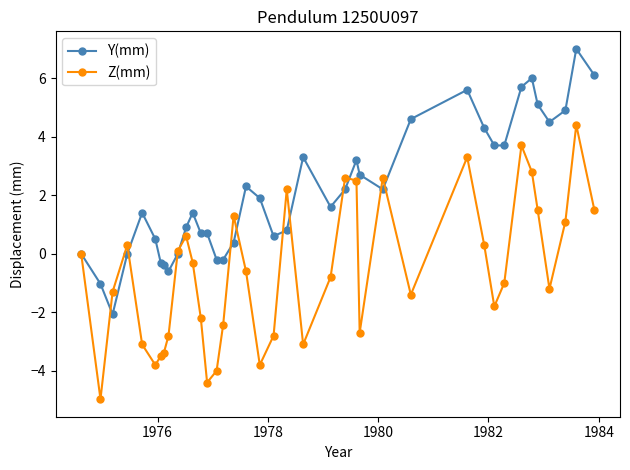

How many series are shown in this chart?

2